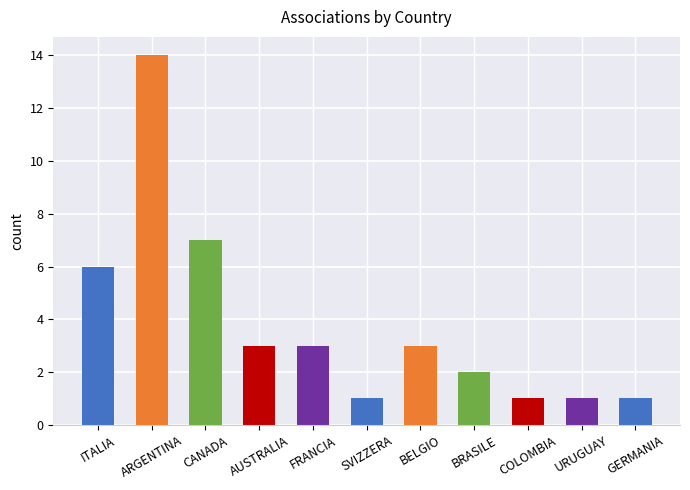

The value at BRASILE is 0. True or false?

False